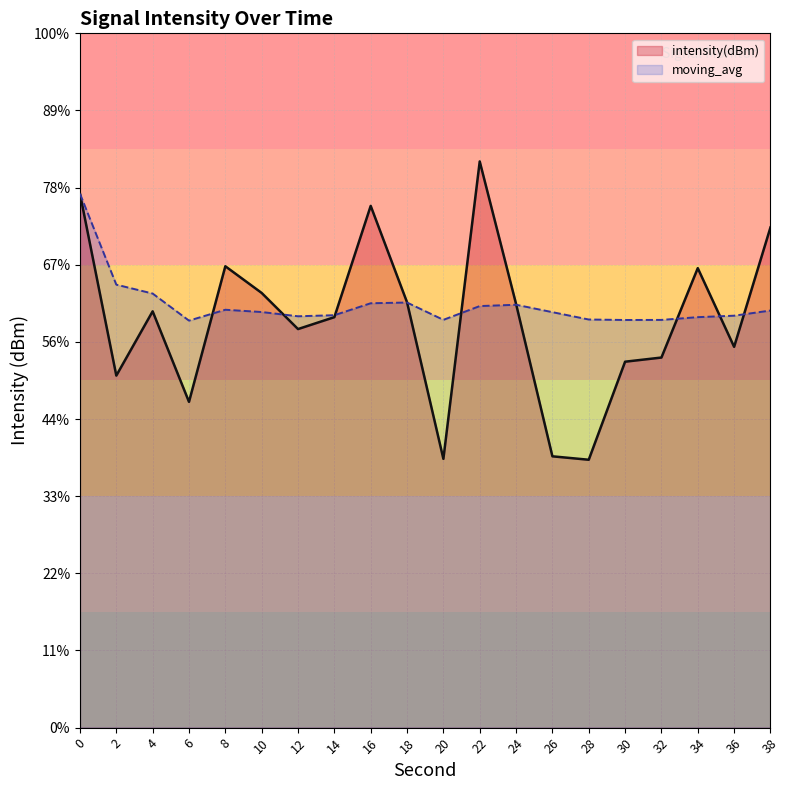

True or false: moving_avg and intensity(dBm) cross at least once.

True